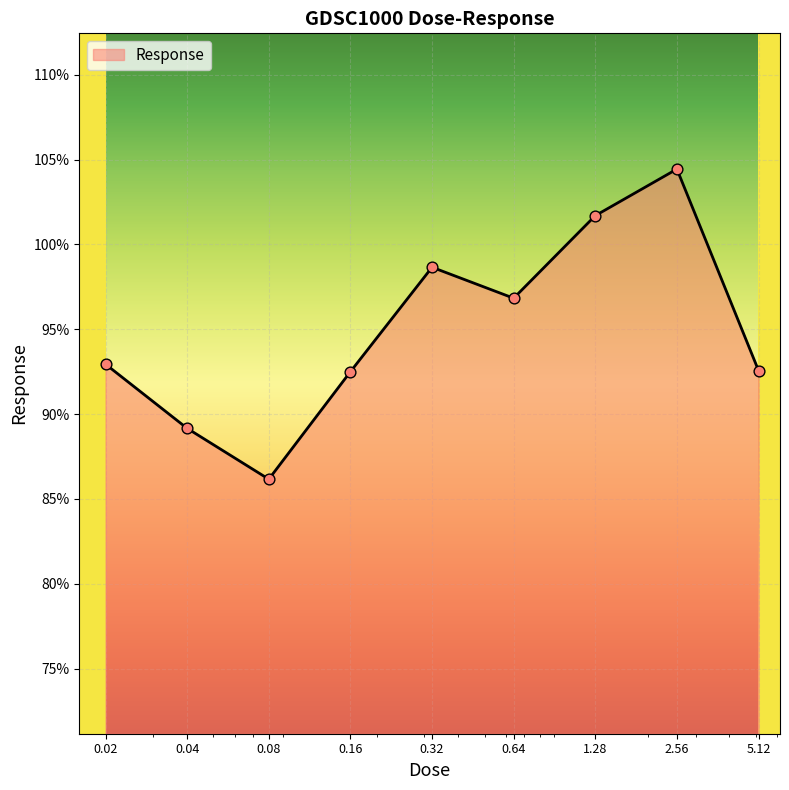

What is the greatest value displayed?

104.4